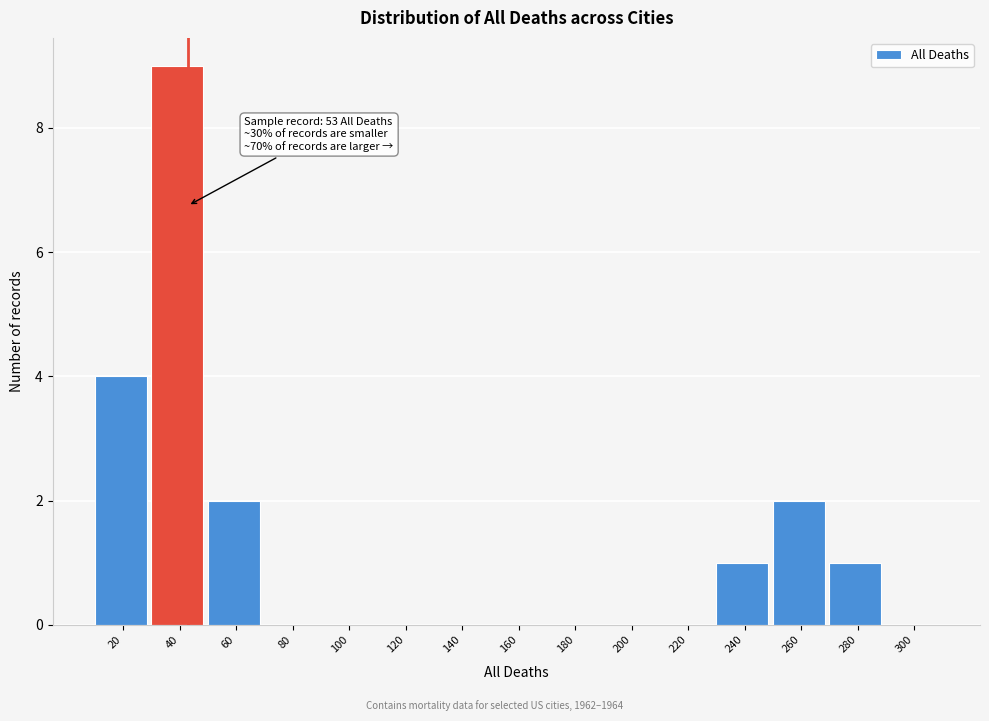

Reading left to right, extract all data points from this chart.

20=4	40=9	60=2	80=0	100=0	120=0	140=0	160=0	180=0	200=0	220=0	240=1	260=2	280=1	300=0